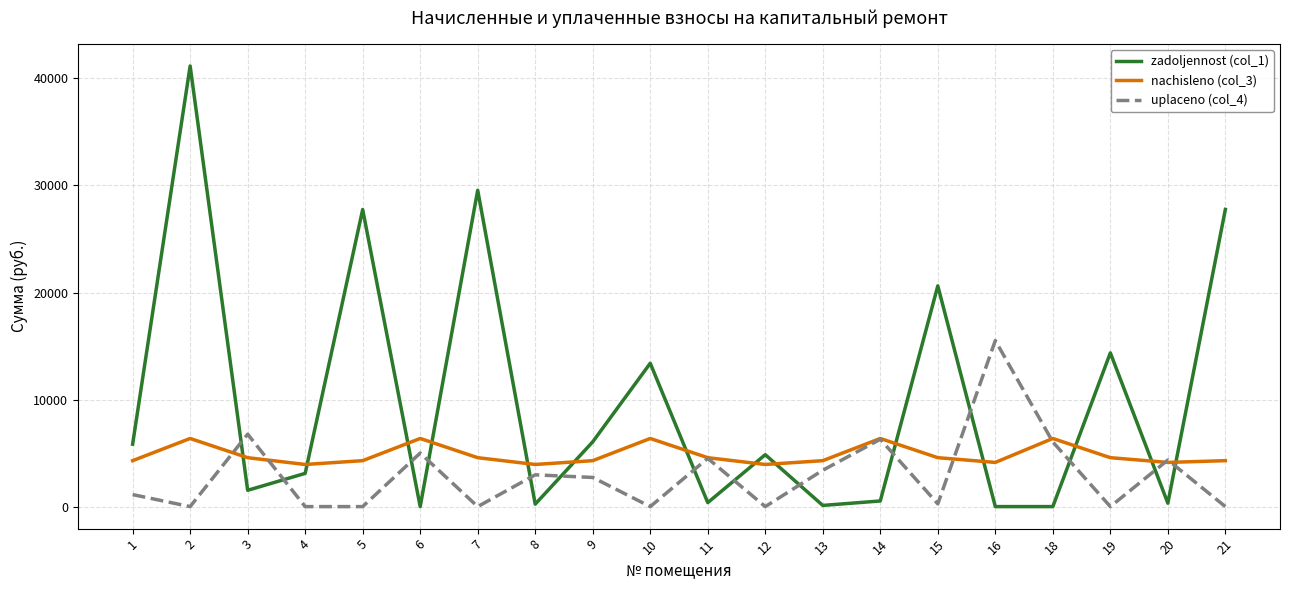

Rank the series by their maximum value, from lowest to highest.

nachisleno (col_3), uplaceno (col_4), zadoljennost (col_1)